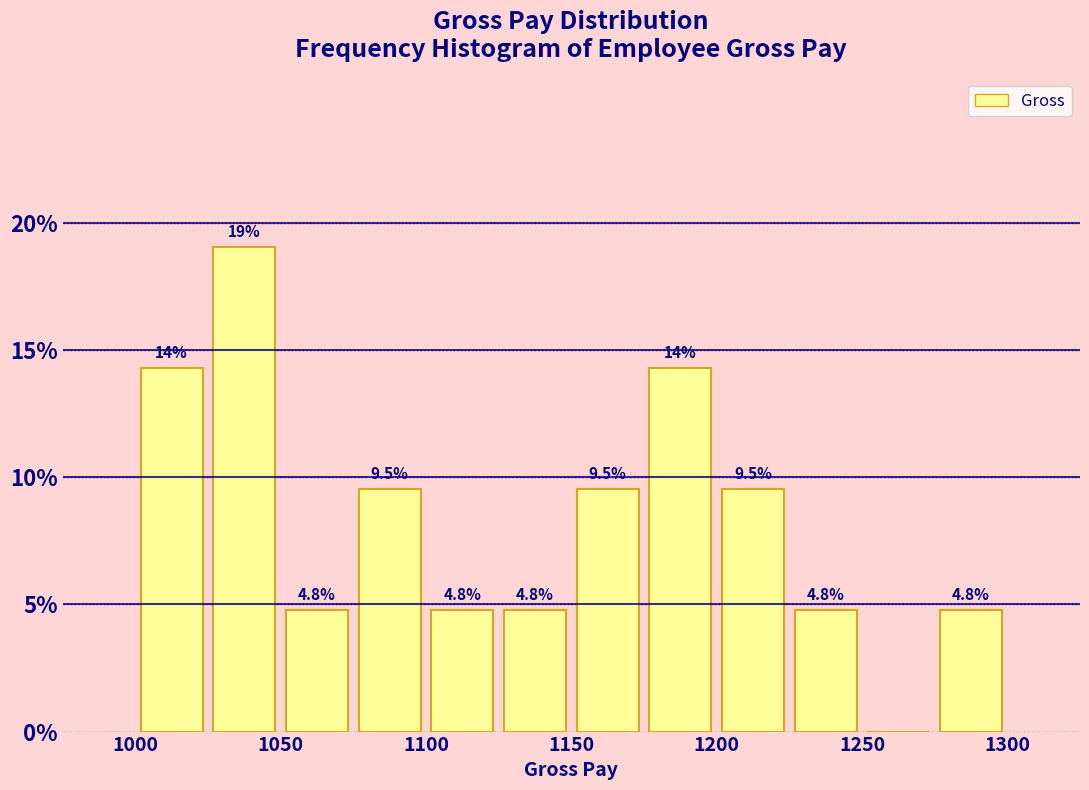

Over which range of the x-axis is the bar tallest?

1025 to 1050